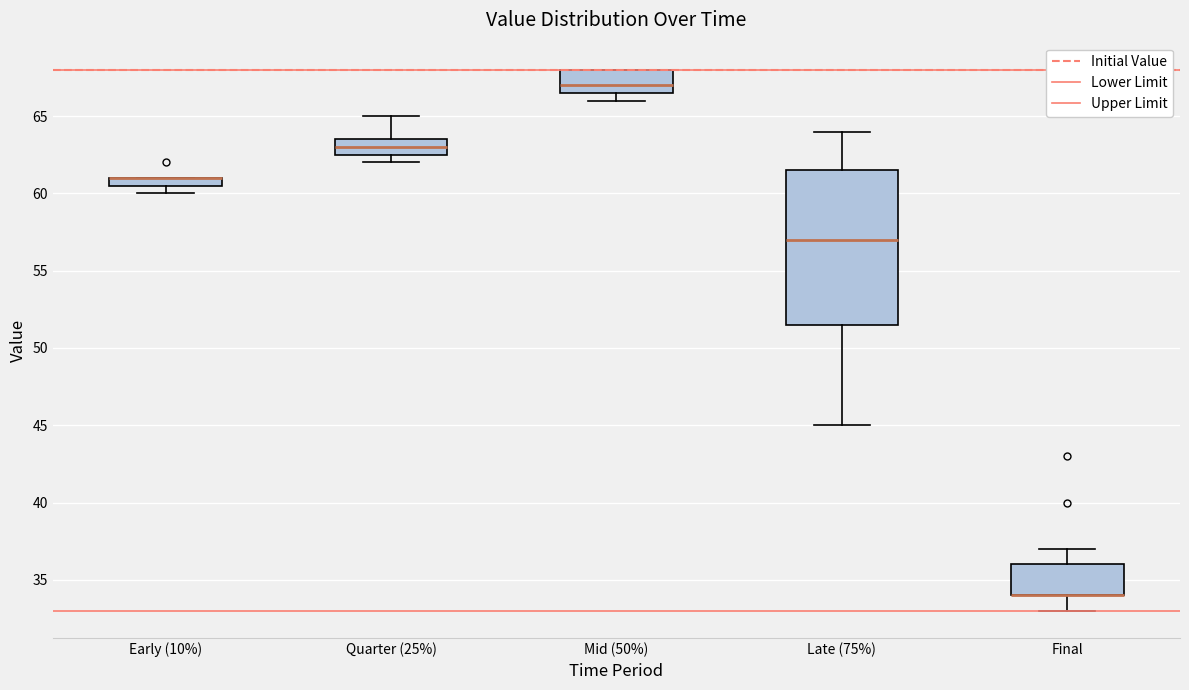

Which box is the tallest, from its lower edge to its upper edge?

Late (75%)